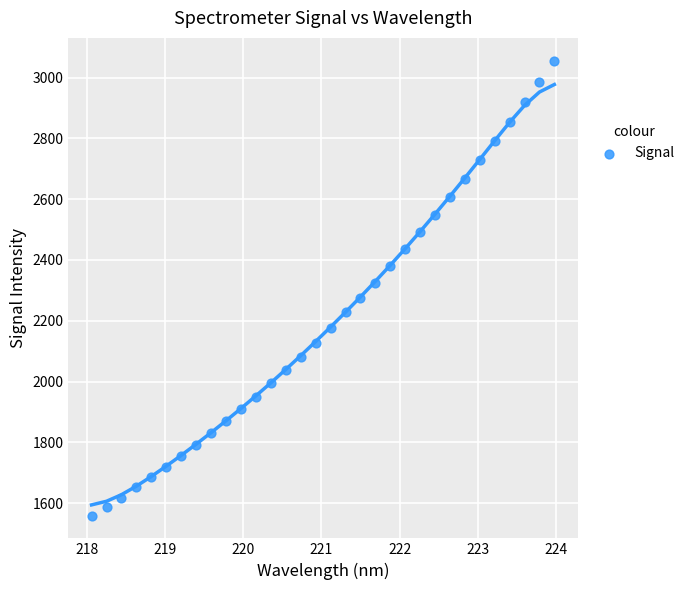

What is the range of X values (max minus min)?

5.9